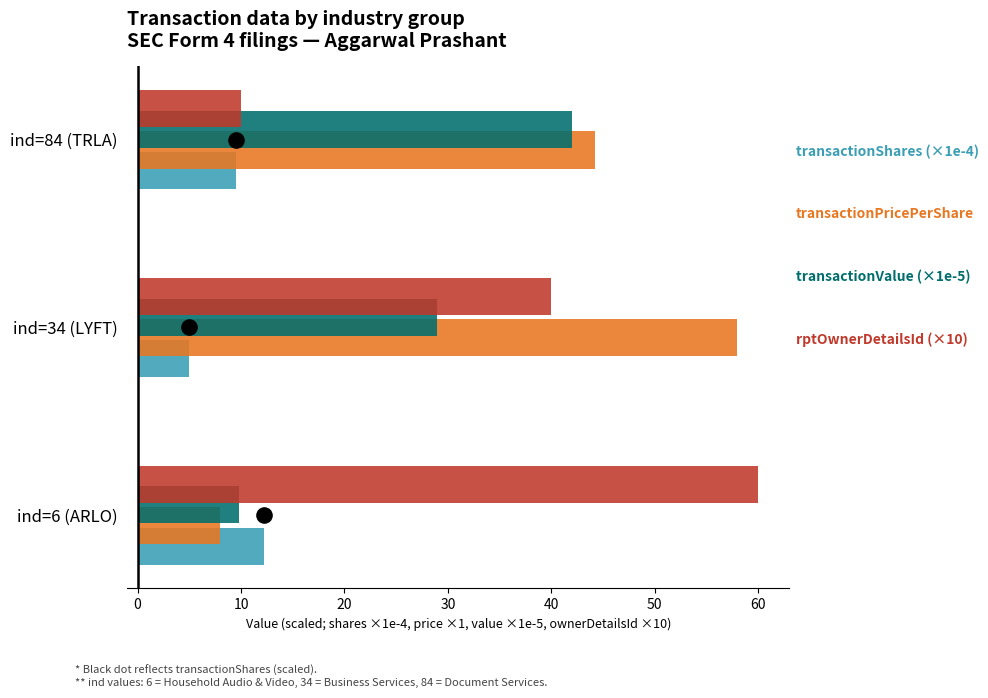

Which series contains the highest Y value?

rptOwnerDetailsId